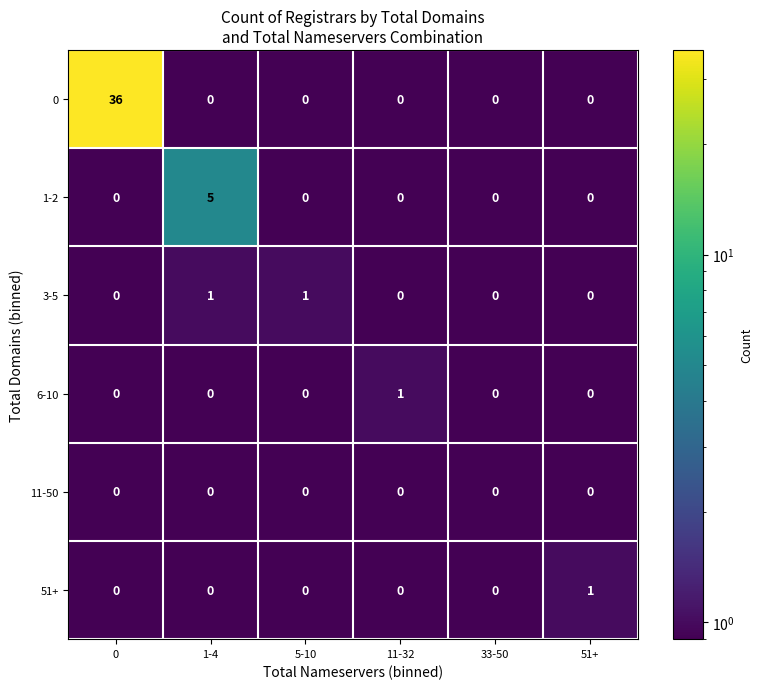

What is the total value across all series at 5-10?

1